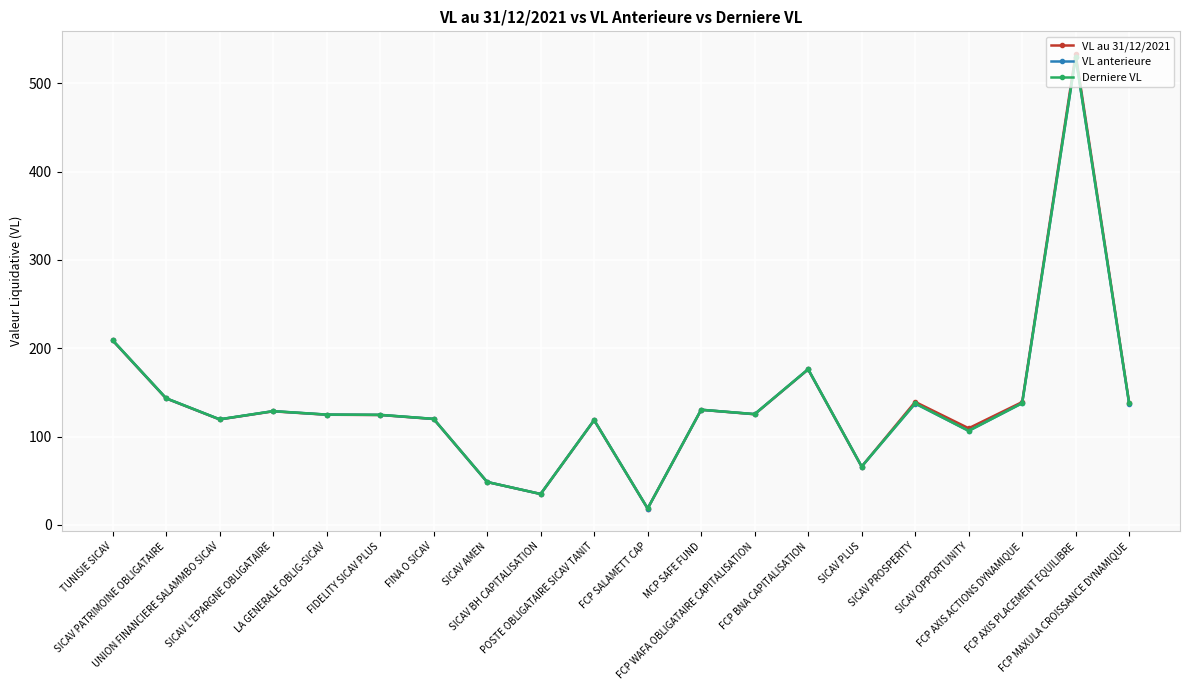

True or false: VL anterieure and Derniere VL intersect in this chart.

False